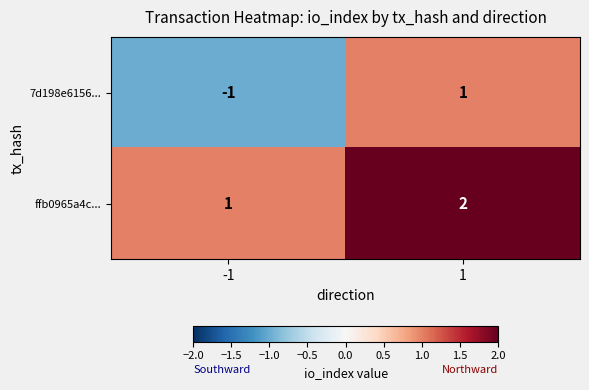

Is it true that 7d198e6156... equals 1 at 1?

True